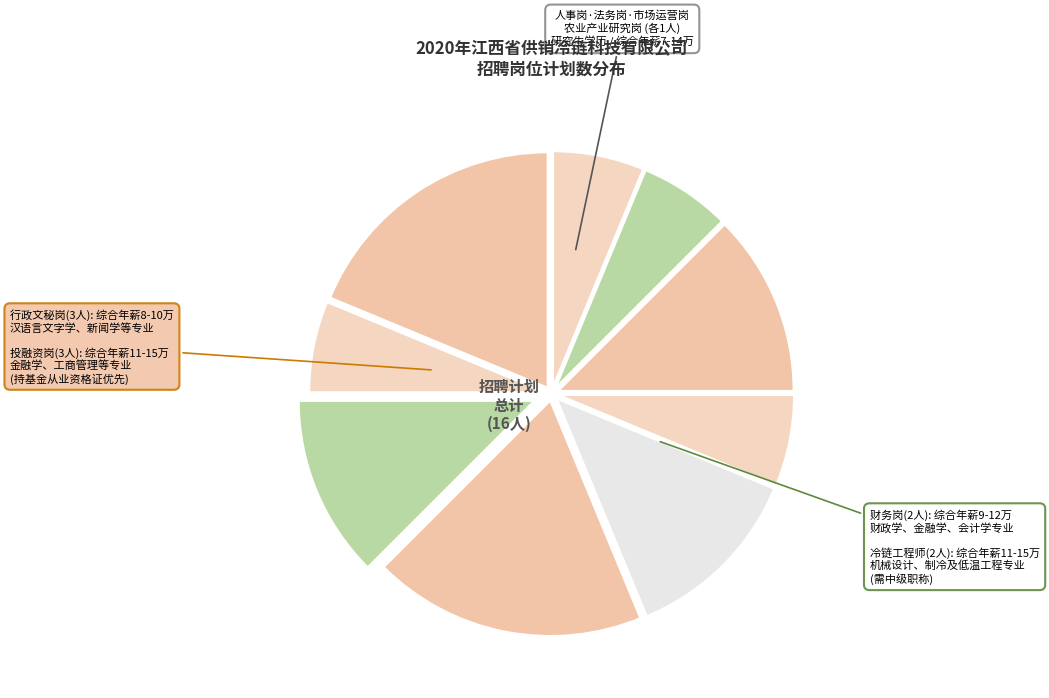

Which category has the biggest portion of the pie?

行政文秘岗(101)